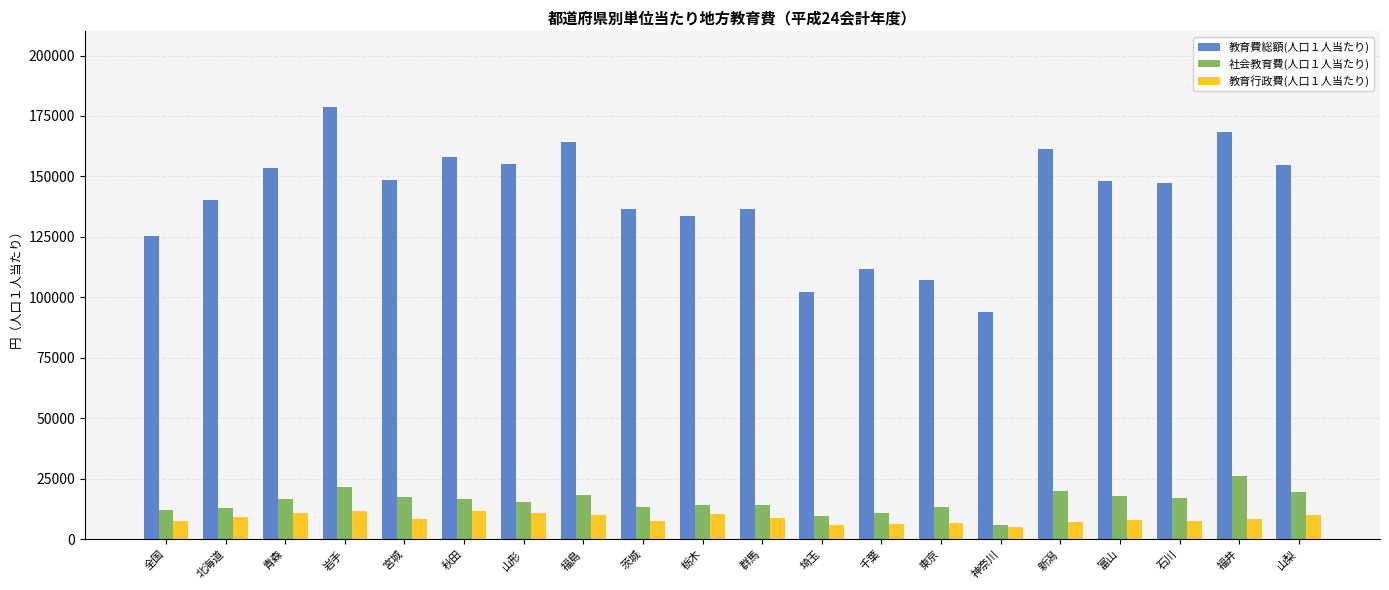

What position from the left is 新潟?

16